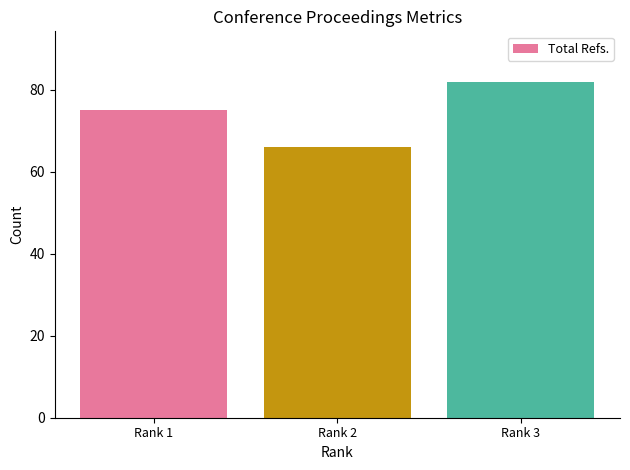

Reading right to left, extract all data points from this chart.

Rank 3=82	Rank 2=66	Rank 1=75